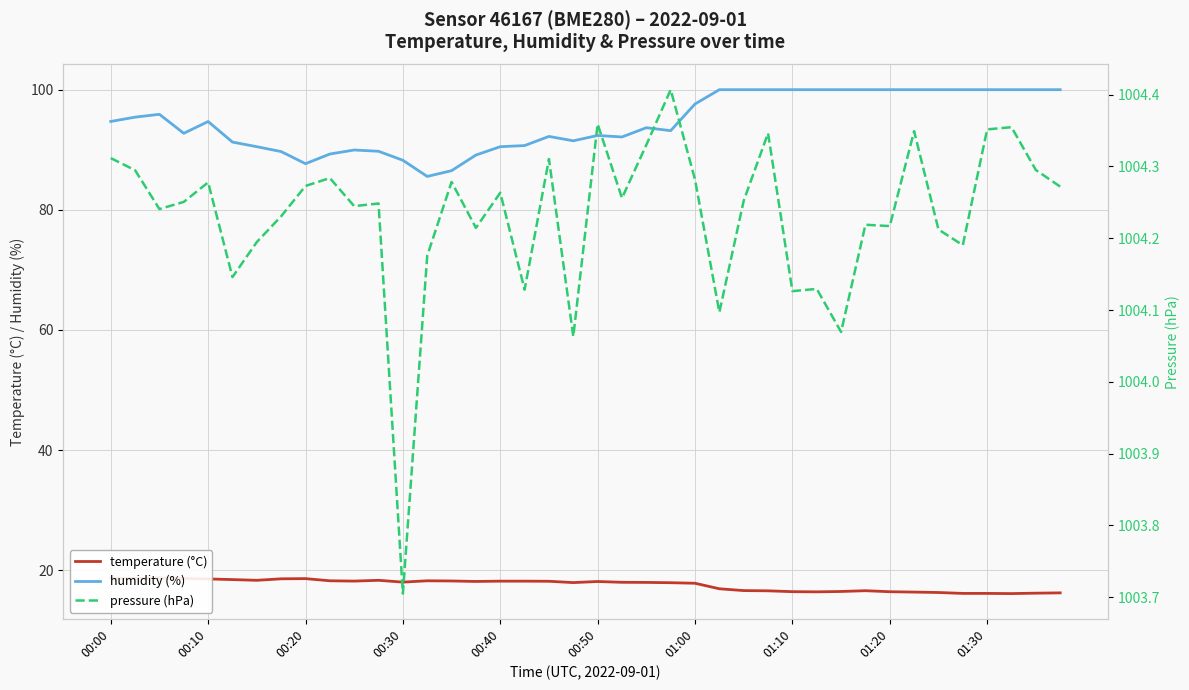

What is the value of the temperature (°C) point at the 4th from the left?

18.6